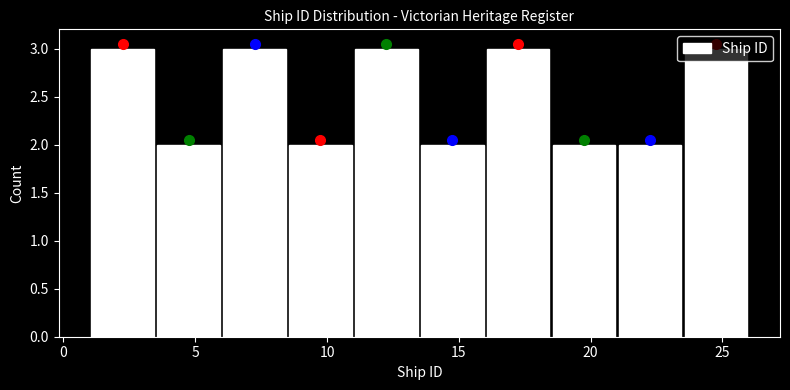

What is the height of the bar covering 11.0 to 13.5 on the x-axis? The values are not printed on the chart, so give them approximately, as read against the axis.

3